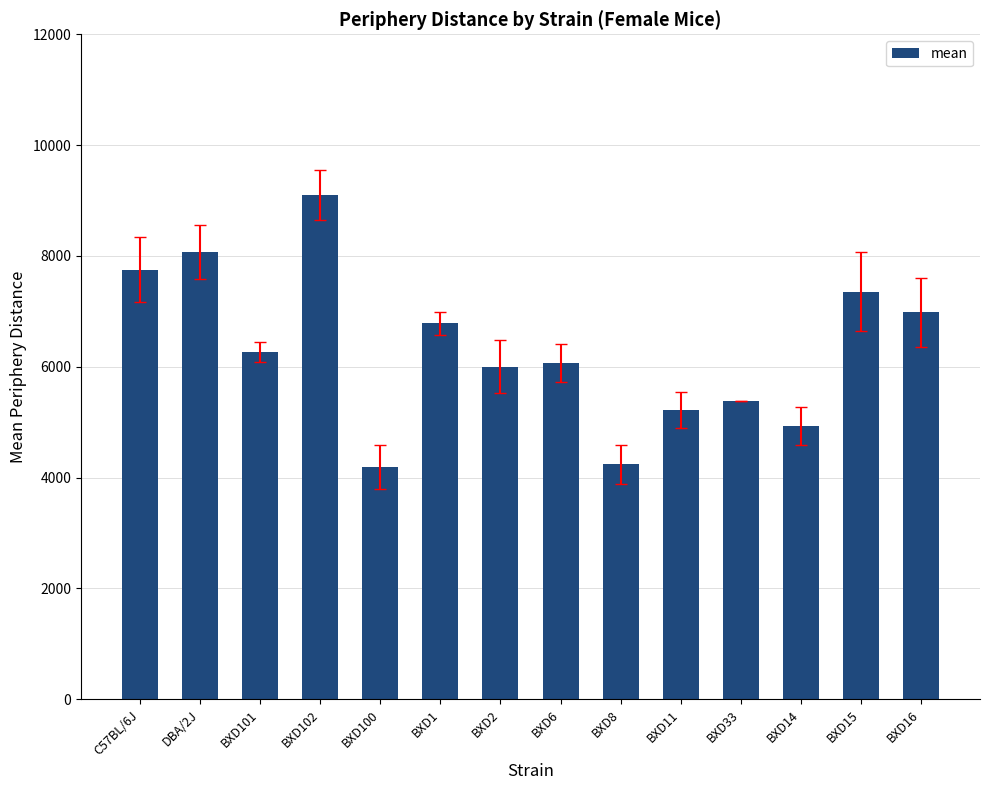

What is the value of the 5th bar from the left?

4192